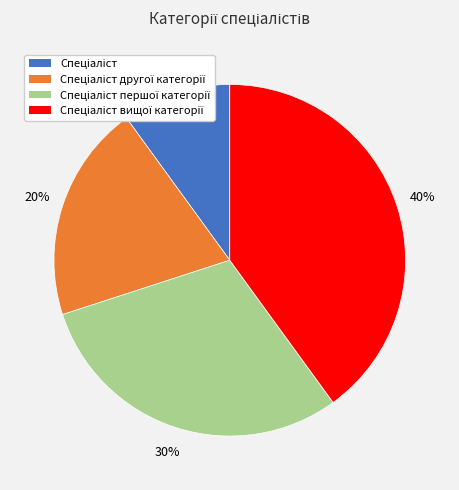

How many slices are in this pie chart?

4